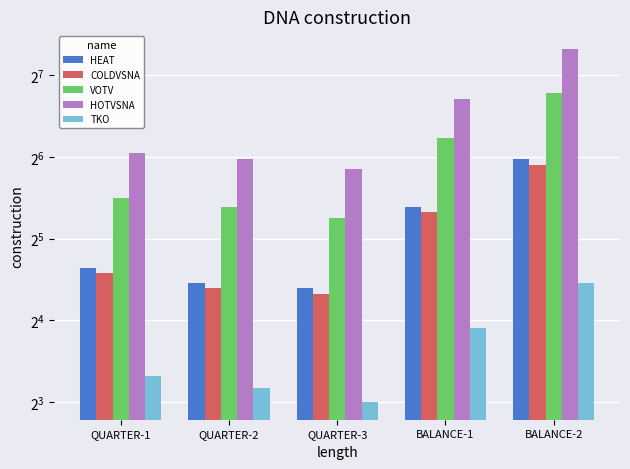

Which series changed the most between QUARTER-1 and QUARTER-2?

HEAT